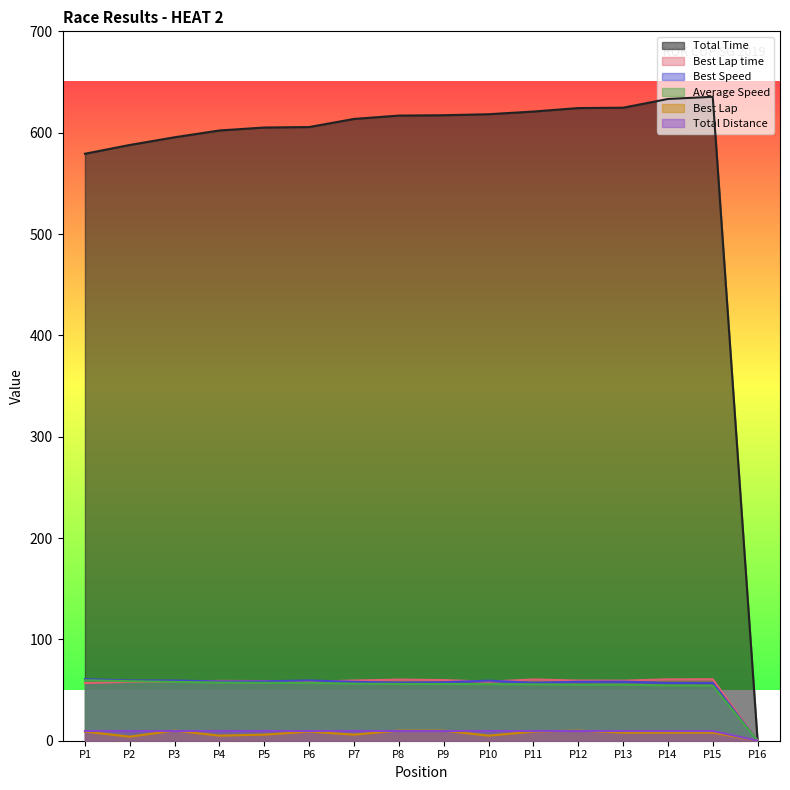

How many intersections are there between Average Speed and Best Lap time?

1